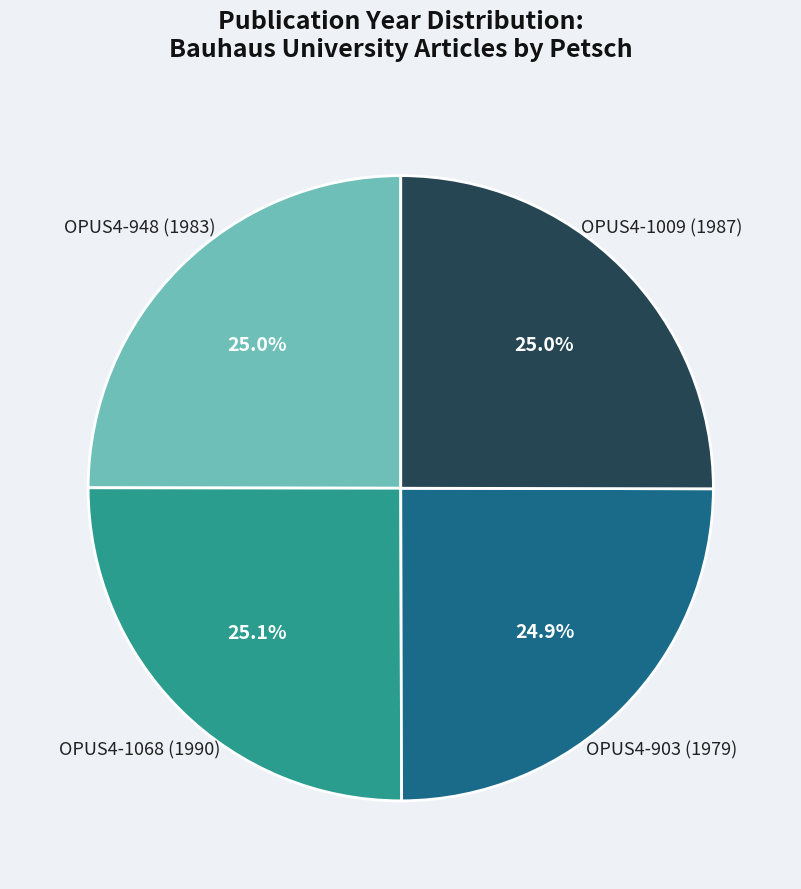

How many slices are in this pie chart?

4